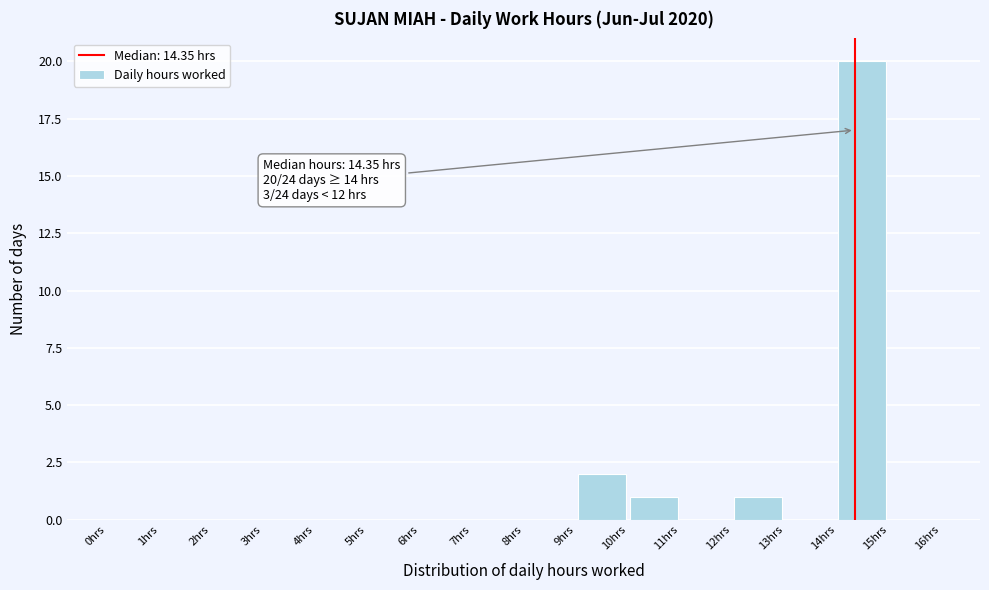

Over which range of the x-axis is the bar tallest?

14 to 15